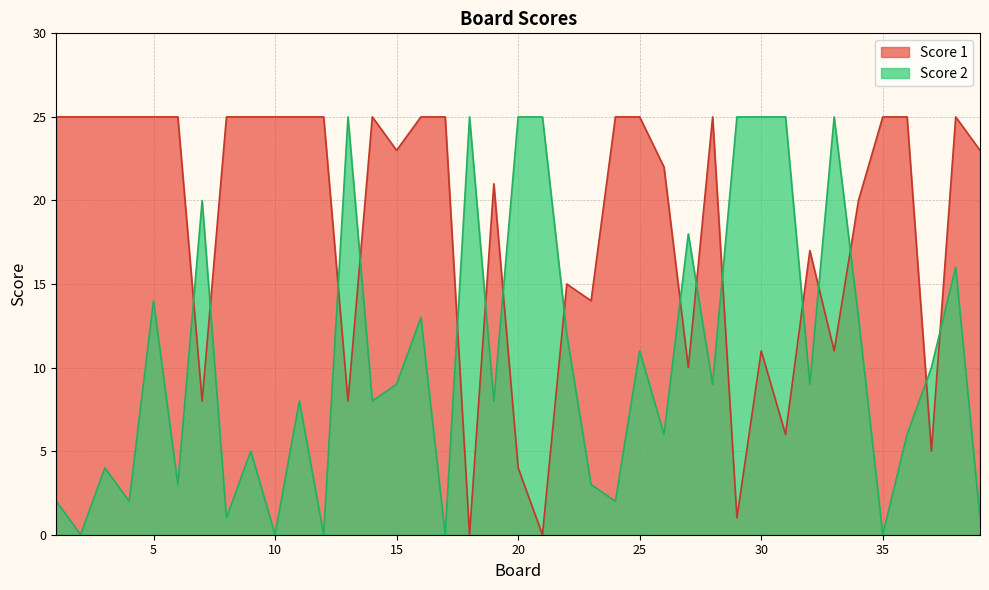

True or false: Score 1 and Score 2 cross at least once.

True